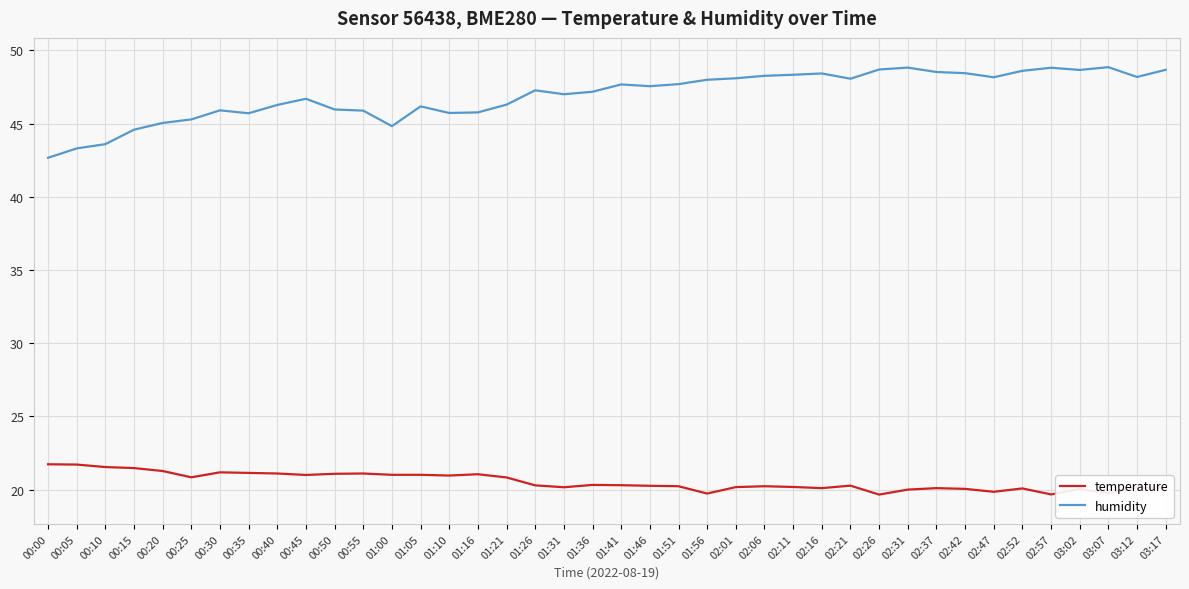

Which series has the widest spread of values?

humidity